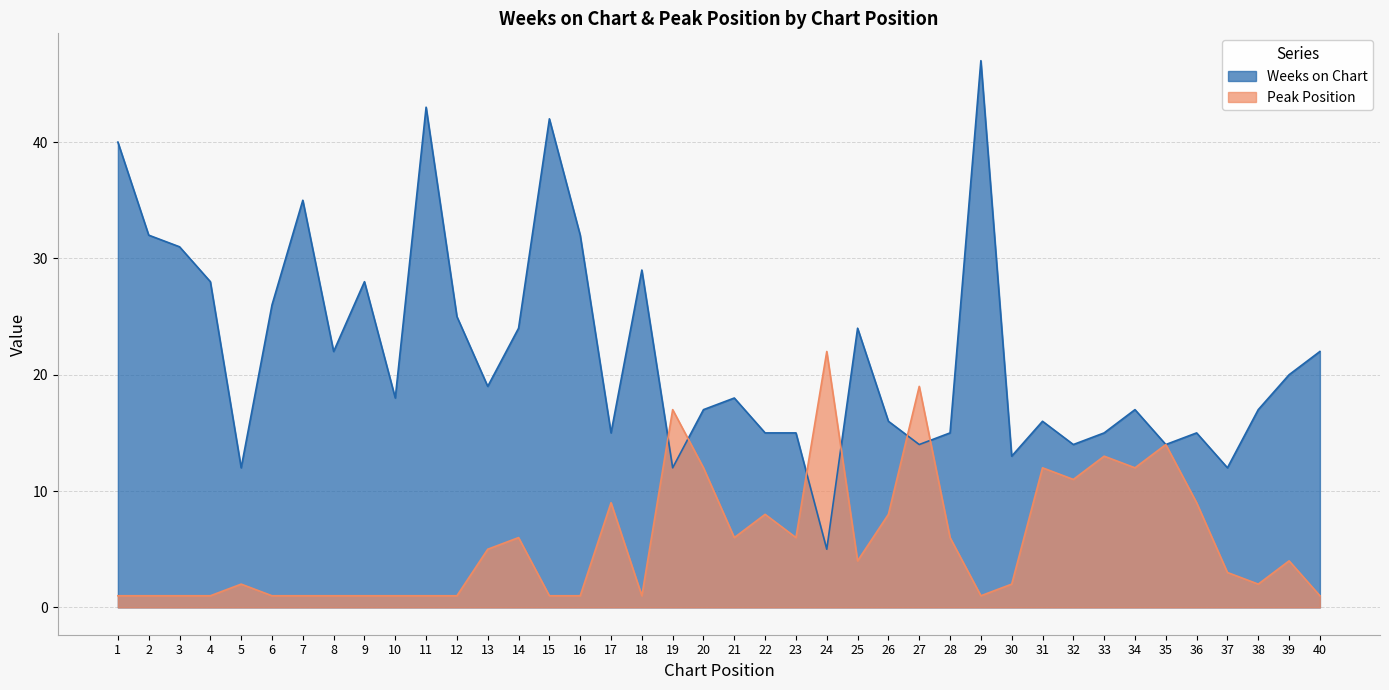

Reading left to right, transcribe all the data shown in this chart.

Weeks on Chart: 40	32	31	28	12	26	35	22	28	18	43	25	19	24	42	32	15	29	12	17	18	15	15	5	24	16	14	15	47	13	16	14	15	17	14	15	12	17	20	22
Peak Position: 1	1	1	1	2	1	1	1	1	1	1	1	5	6	1	1	9	1	17	12	6	8	6	22	4	8	19	6	1	2	12	11	13	12	14	9	3	2	4	1